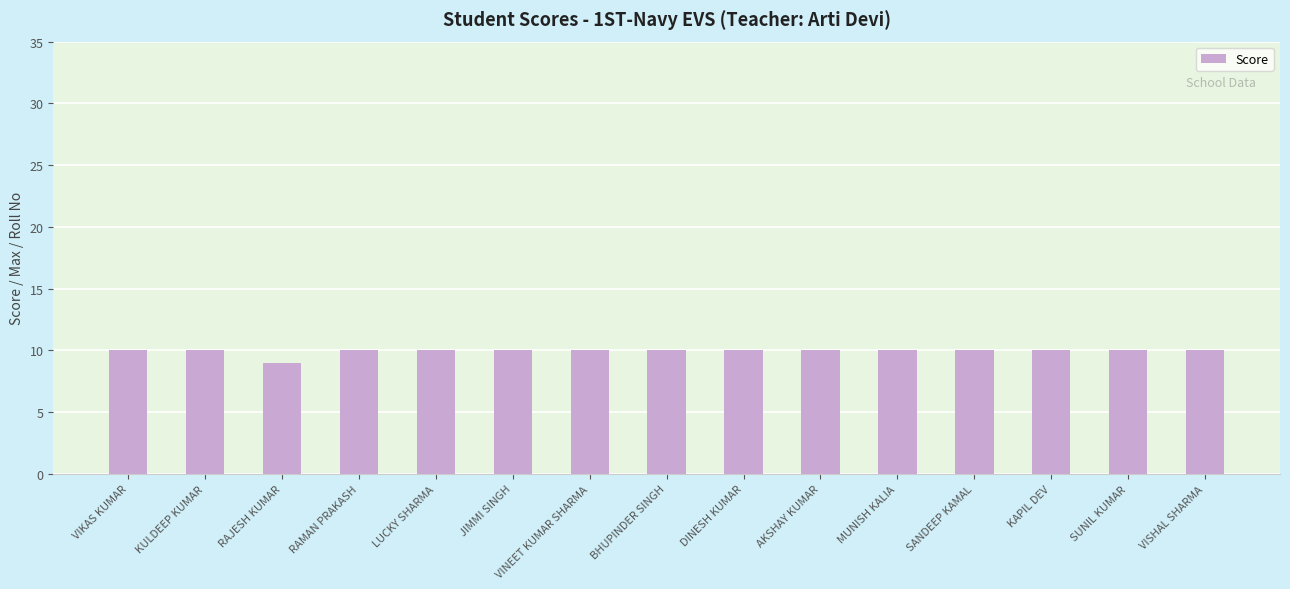

What is the maximum value shown in the chart?

10